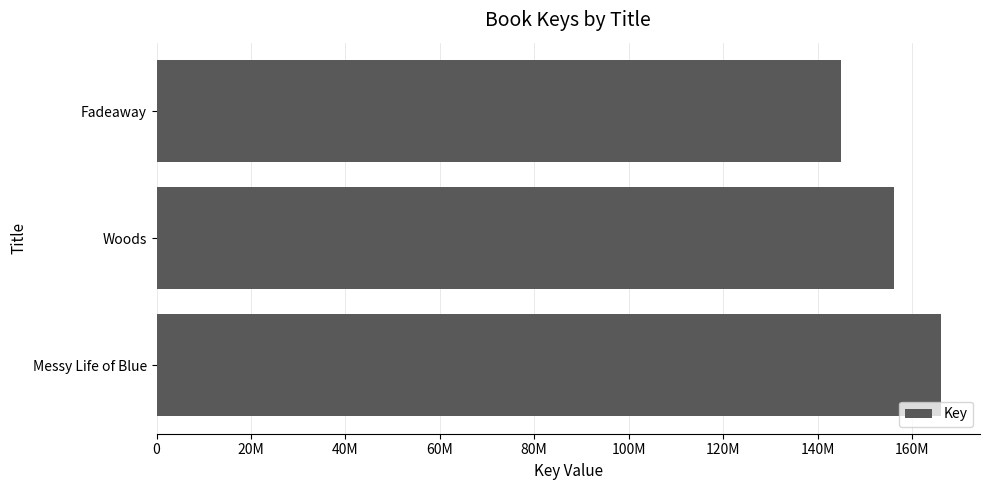

Are the bars horizontal?

Yes